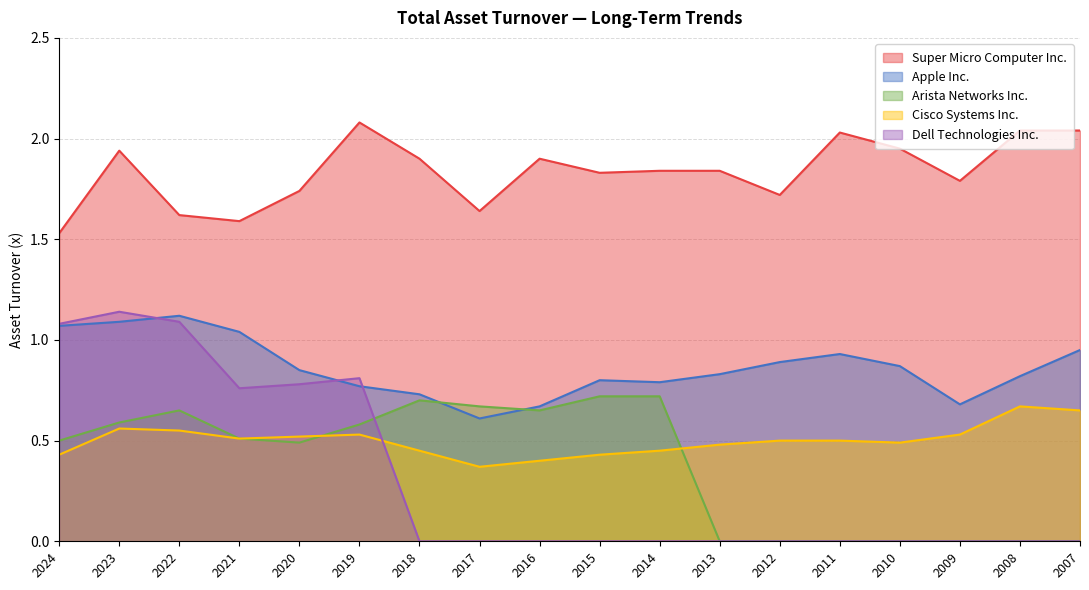

How many lines are shown in the chart?

5